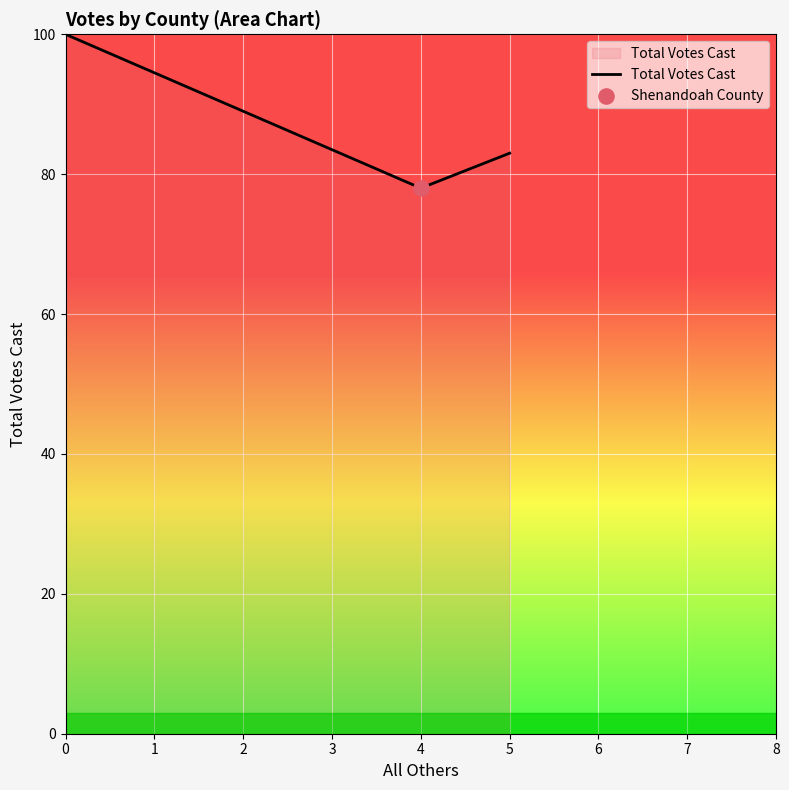

What is the ratio of the value at 4 to the value at 0?

0.8